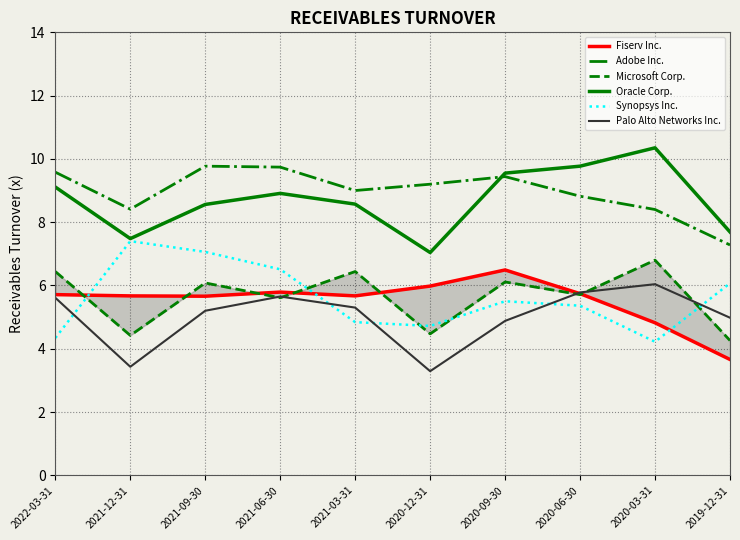

The value of Microsoft Corp. at 2020-09-30 is 10.6. True or false?

False